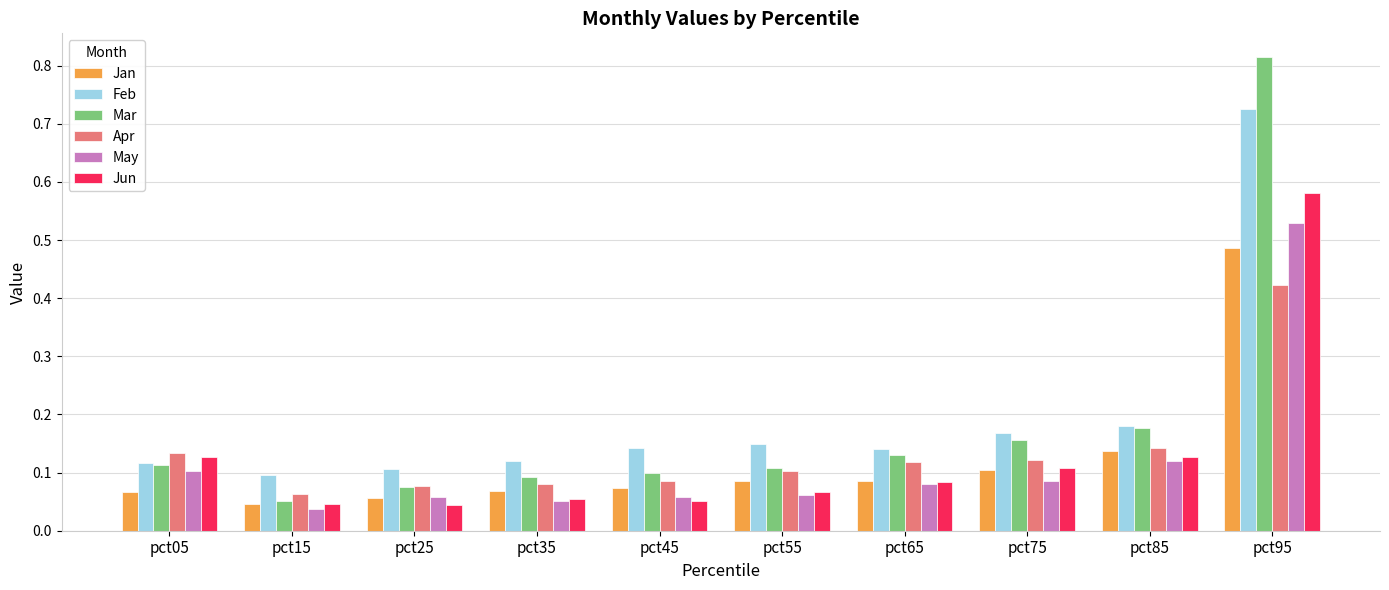

What is the sum of all Apr values?

1.3